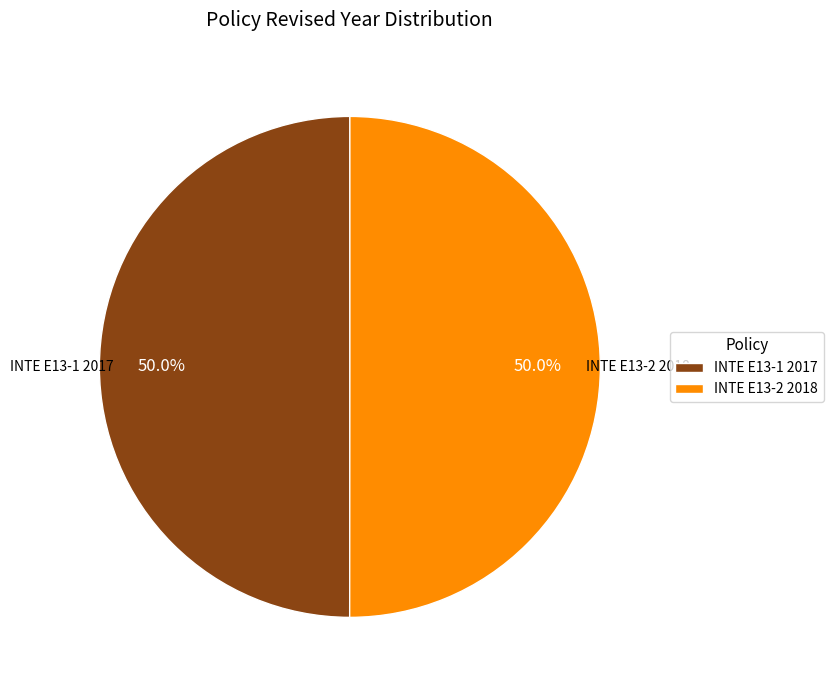

Do INTE E13-2 2018 and INTE E13-1 2017 together represent more than half of the pie?

Yes